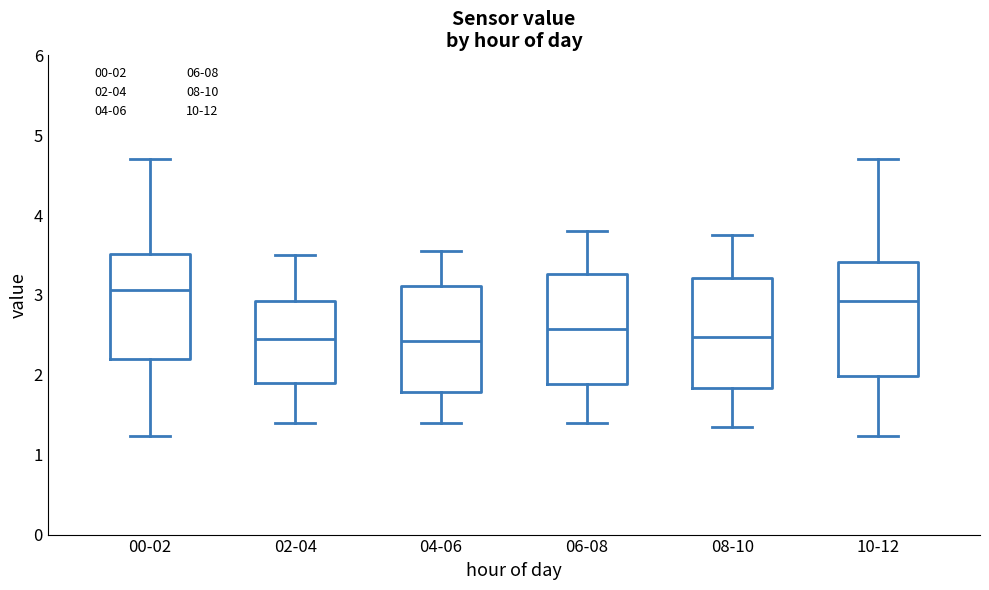

Reading left to right, transcribe this box plot: for each box, give where its median line is, the range the box spans, and where its two whiskers end, as read against the y-axis. The values are not printed on the chart, so give them approximately, as read against the axis.

00-02: median 3.1, box 2.2 to 3.5, whiskers 1.2 to 4.7
02-04: median 2.5, box 1.9 to 2.9, whiskers 1.4 to 3.5
04-06: median 2.4, box 1.8 to 3.1, whiskers 1.4 to 3.6
06-08: median 2.6, box 1.9 to 3.3, whiskers 1.4 to 3.8
08-10: median 2.5, box 1.8 to 3.2, whiskers 1.4 to 3.8
10-12: median 2.9, box 2.0 to 3.4, whiskers 1.2 to 4.7